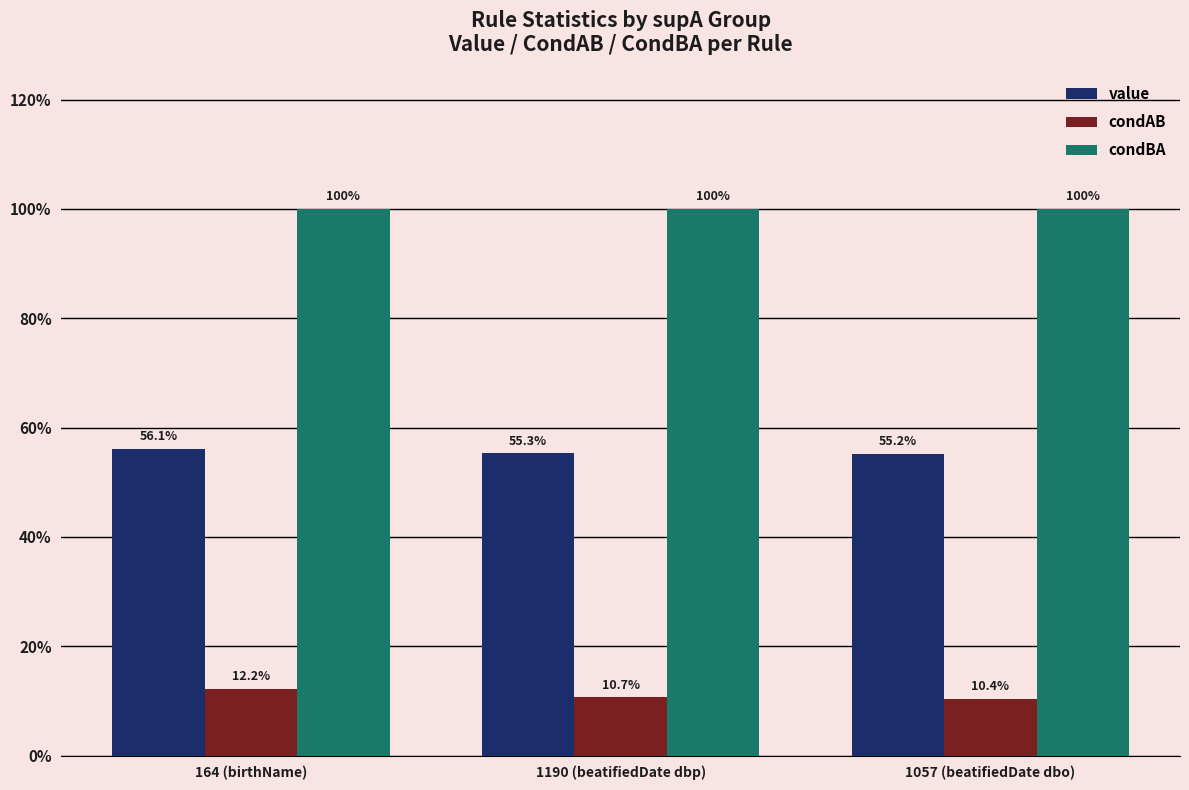

Which category has the lowest value across all series?

1057 (beatifiedDate dbo)